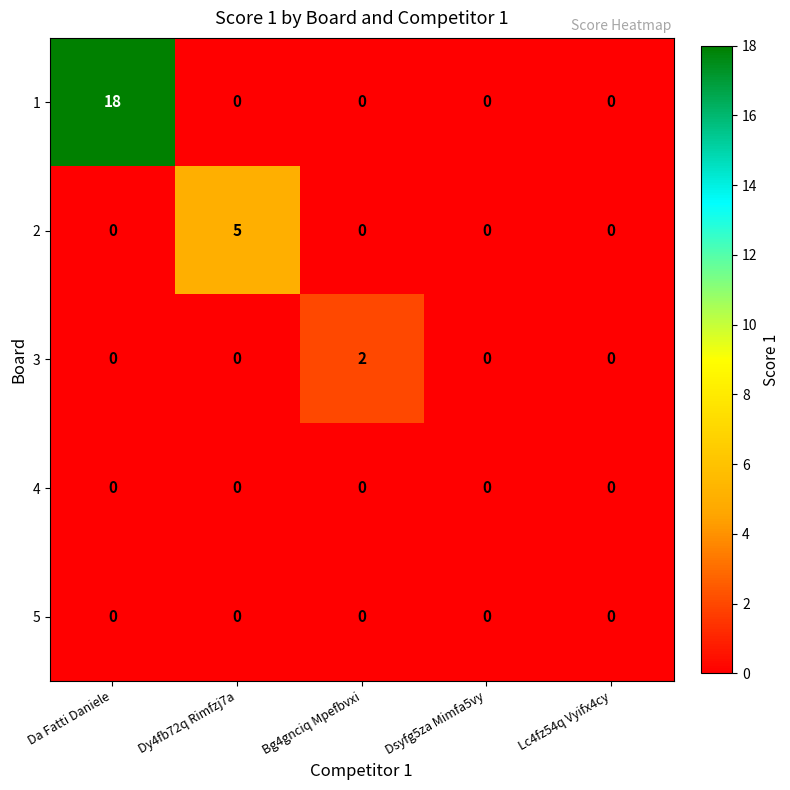

Is it true that 2 equals 3 at Da Fatti Daniele?

False